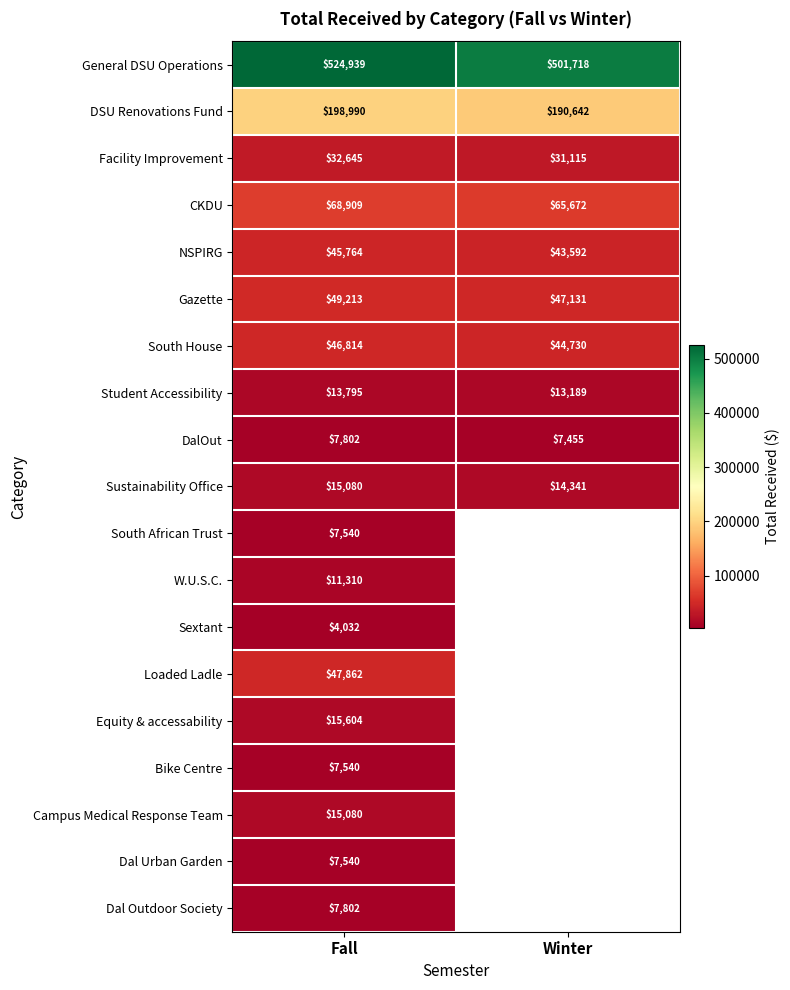

True or false: Bike Centre has a value of 7540.0 at Fall.

True